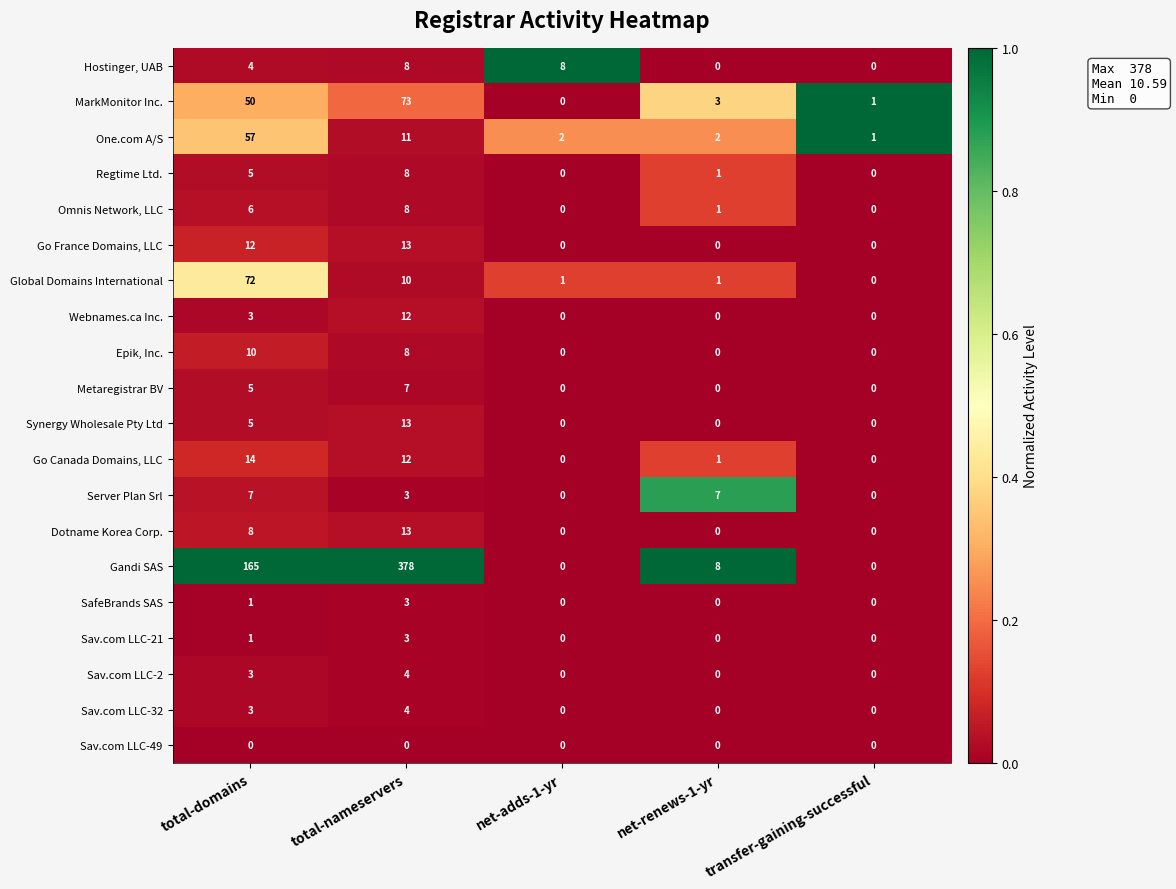

How many distinct data groups are displayed?

20